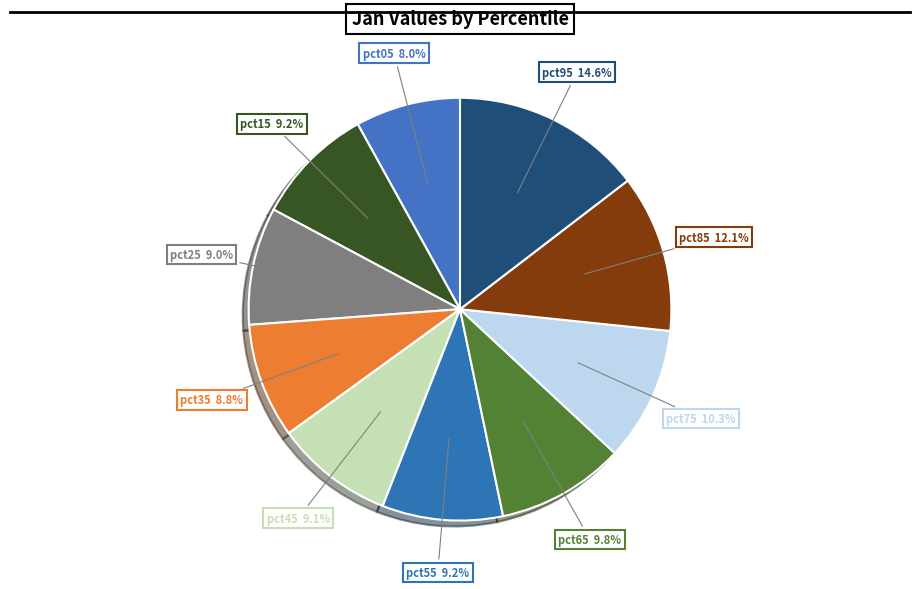

Count the number of slices in the pie.

10